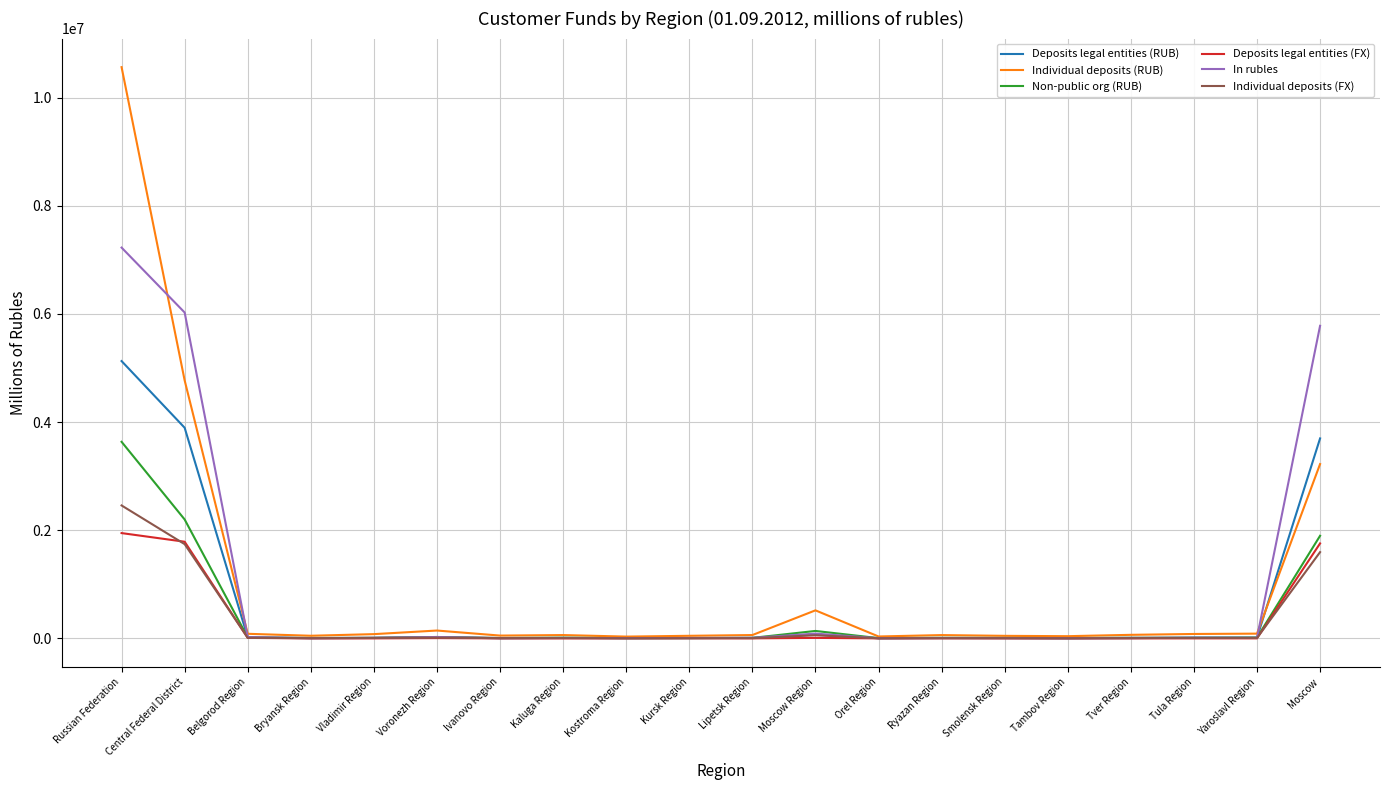

The value of Individual deposits (RUB) at Vladimir Region is 78460. True or false?

True